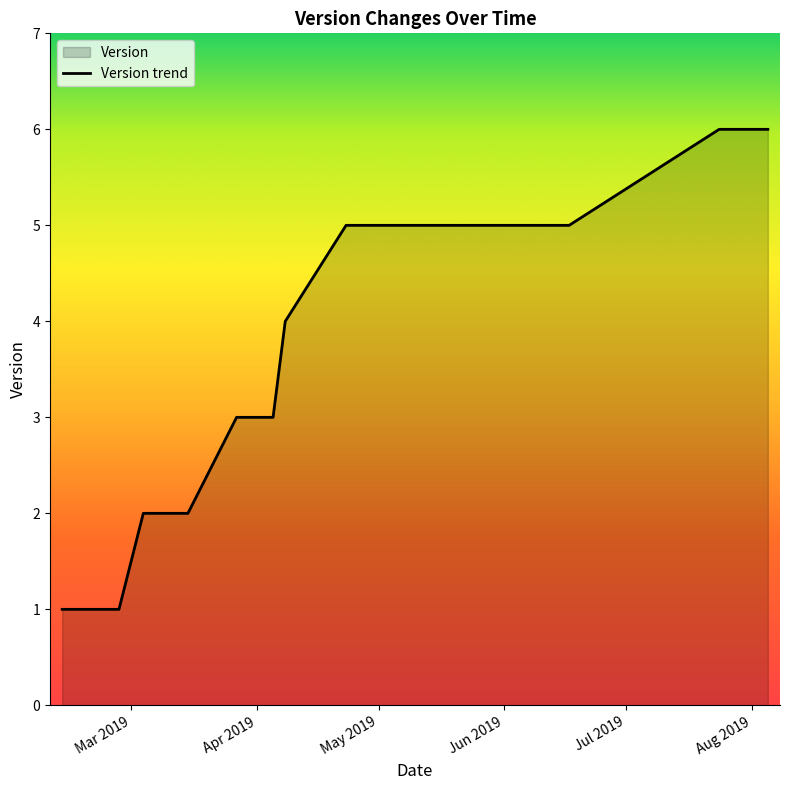

How many values exceed 5?

2